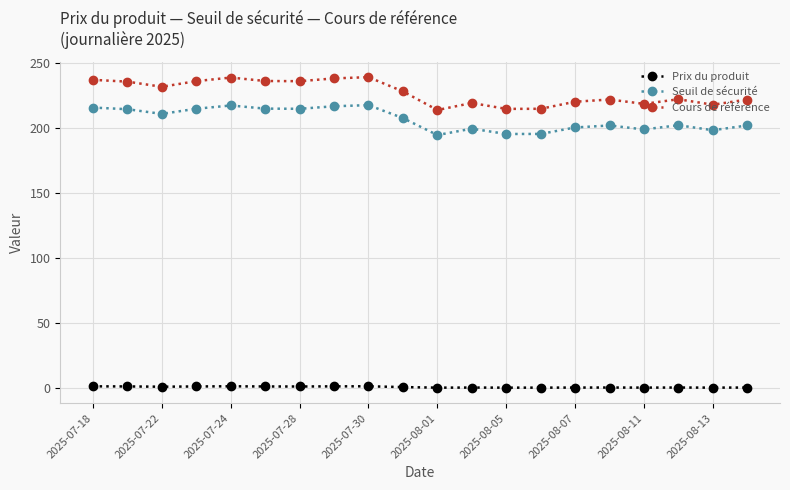

What is the difference between the second highest and second lowest values in the Seuil de sécurité series?

21.9